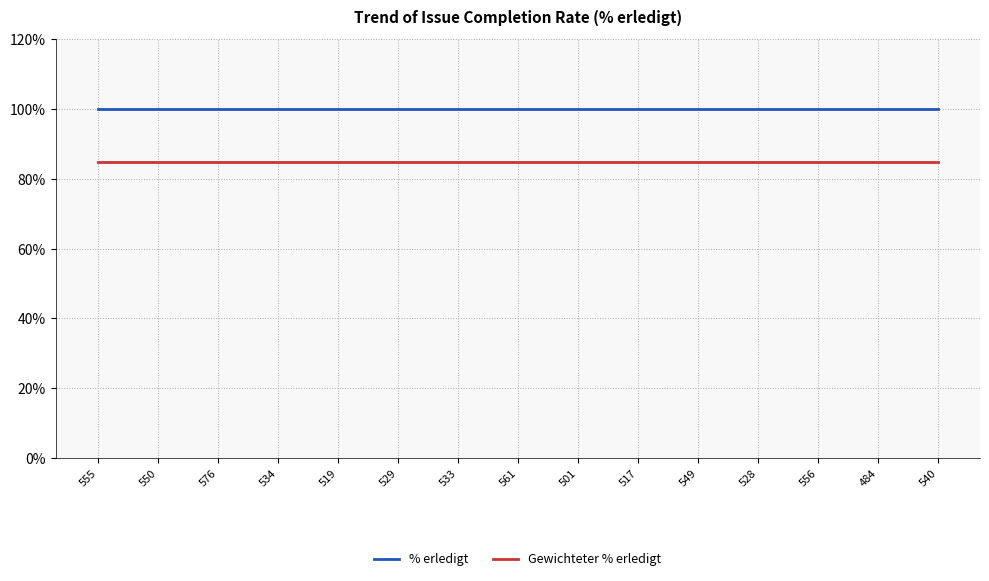

At how many categories does at least one series exceed 88?

15